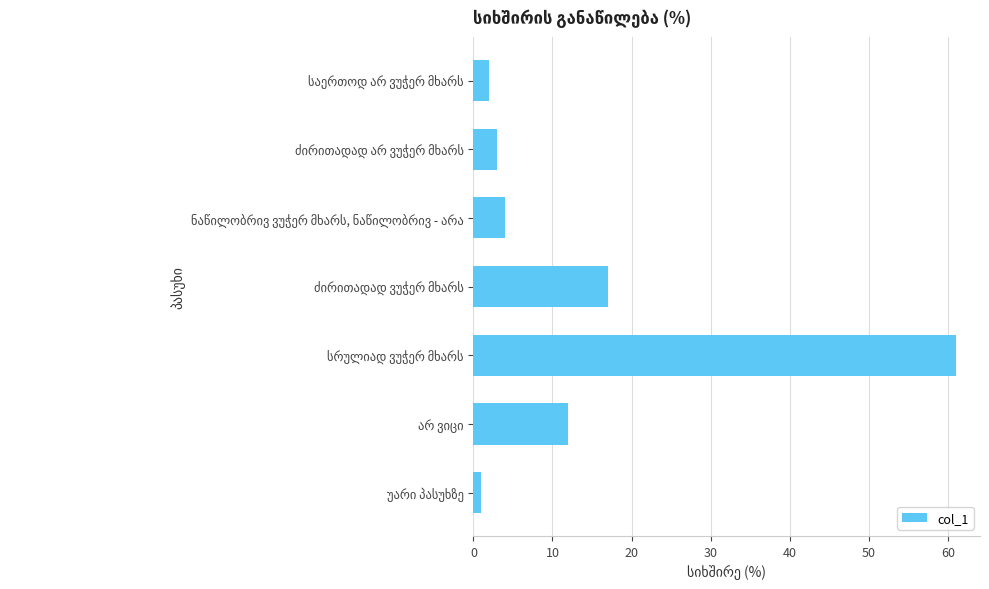

What is the difference between the maximum and minimum values?

60